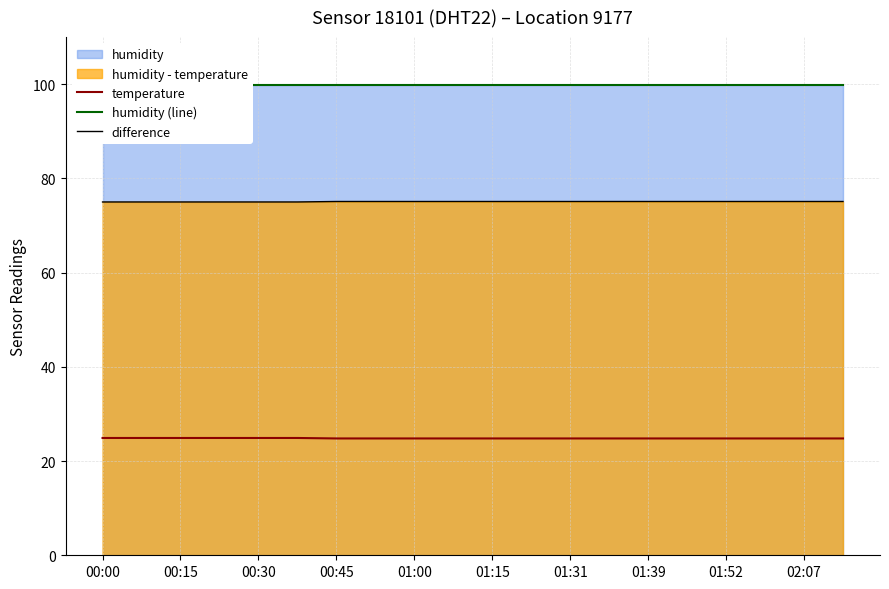

True or false: difference and temperature cross at least once.

False